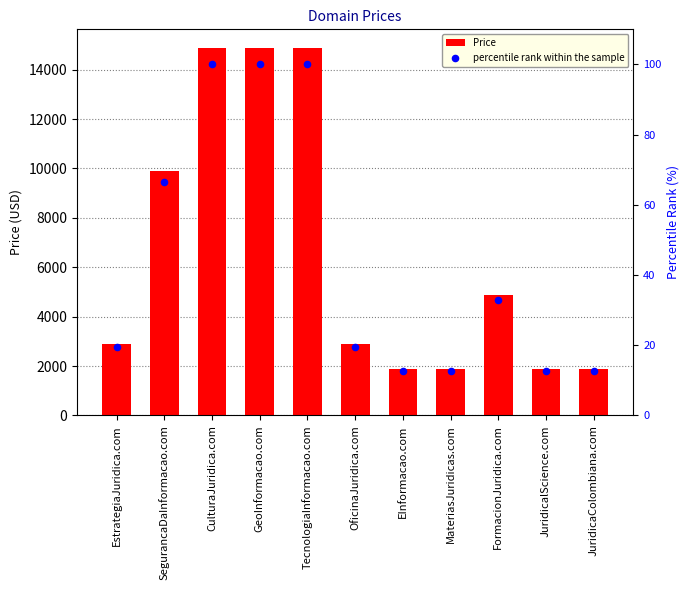

Which series has the largest total across all categories?

Price